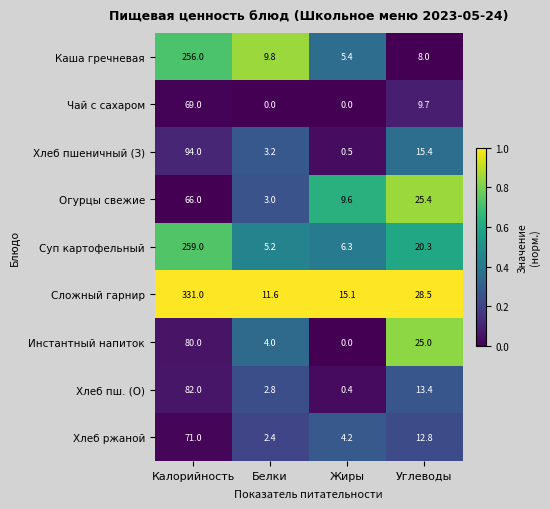

Rank the series at Калорийность from highest to lowest value.

Сложный гарнир, Суп картофельный, Каша гречневая, Хлеб пшеничный (З), Хлеб пш. (О), Инстантный напиток, Хлеб ржаной, Чай с сахаром, Огурцы свежие